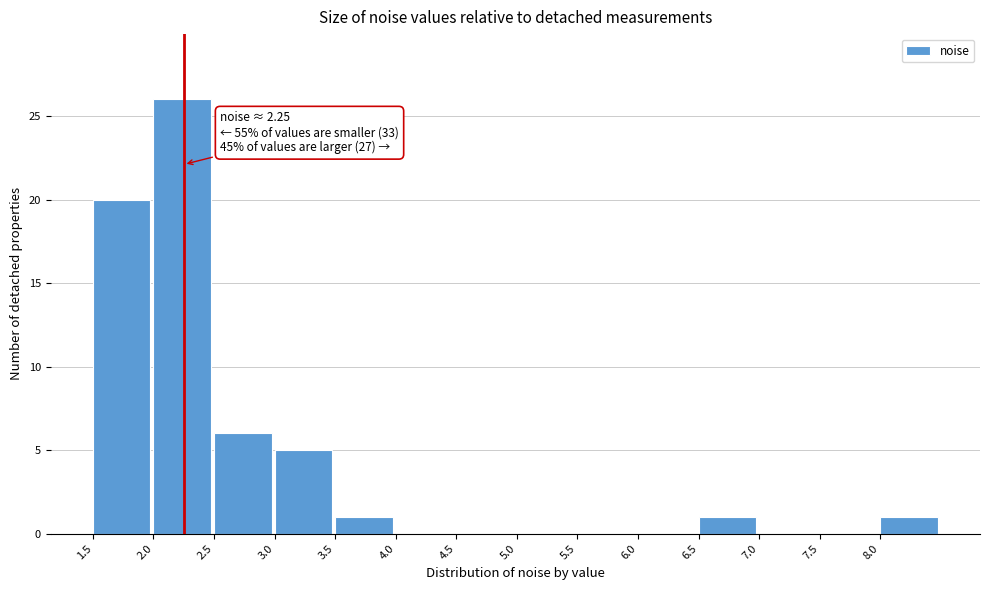

Over which range of the x-axis is the bar tallest?

2.0 to 2.5